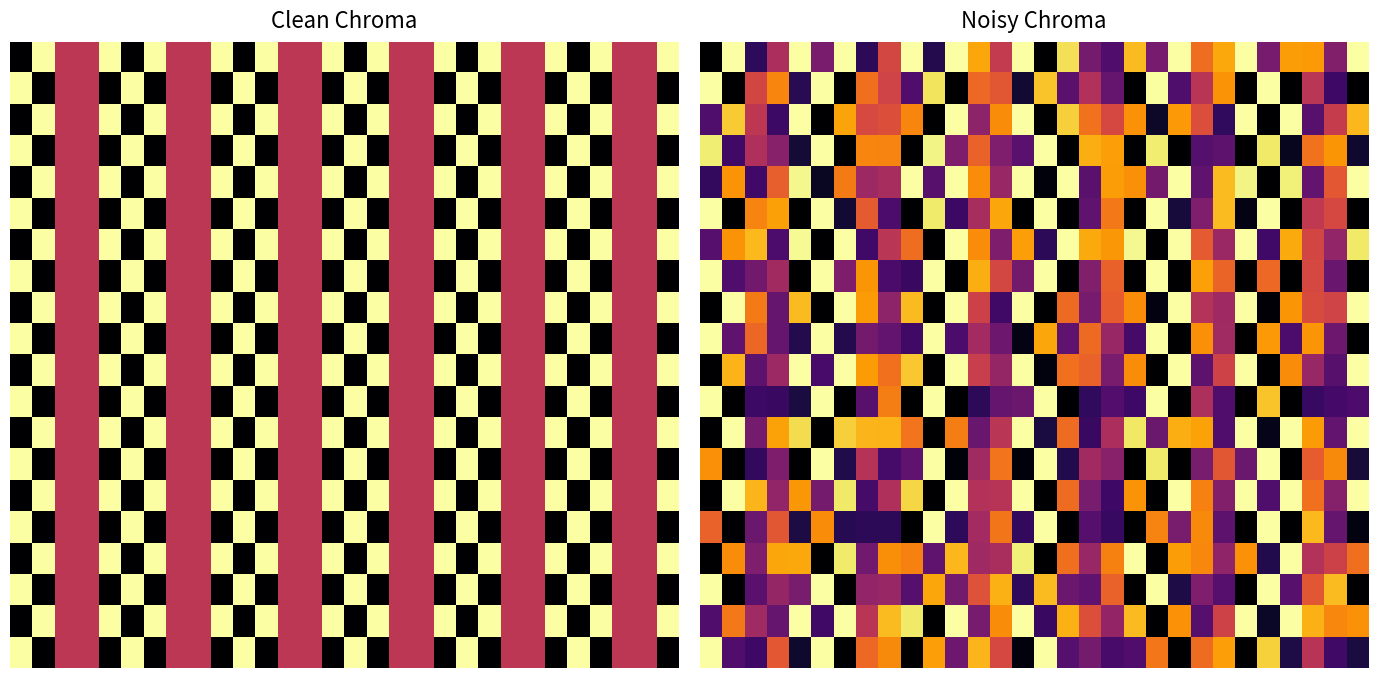

Count the number of categories in the chart.

30